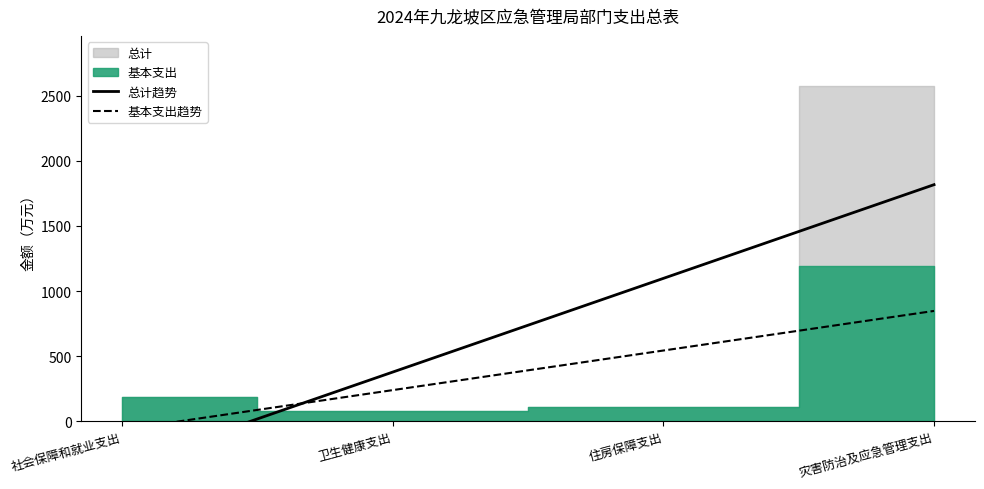

Which label corresponds to the smallest value in the chart?

社会保障和就业支出